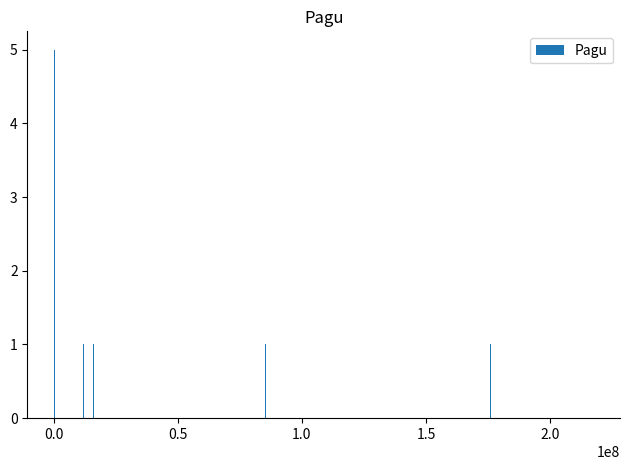

Reading right to left, what are all the values shown in this chart?

1	1	1	1	1	1	1	1	1	1	1	1	3	5